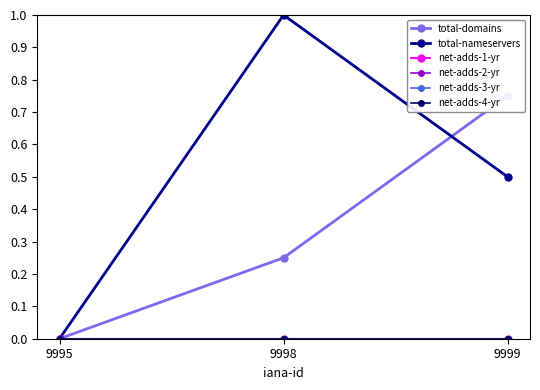

Which series has the largest total across all categories?

total-nameservers